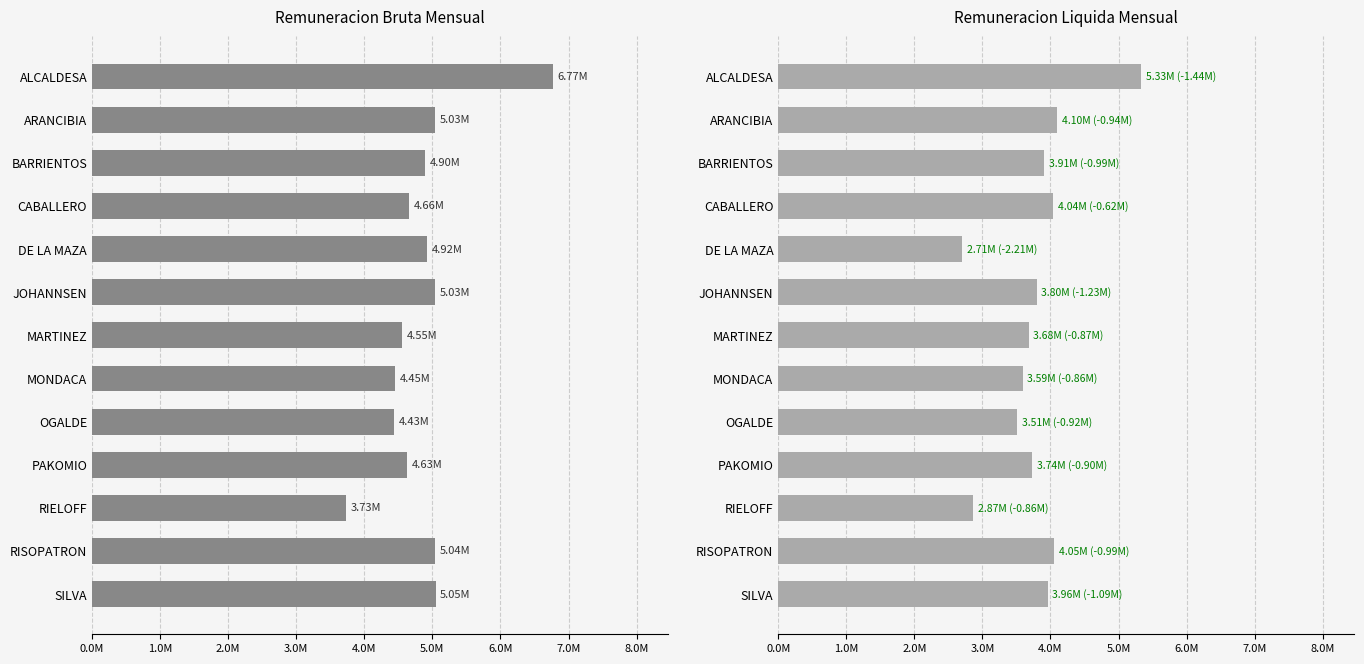

What is the sum of the Remuneracion Bruta Mensual values at RISOPATRON and CABALLERO?

9702659